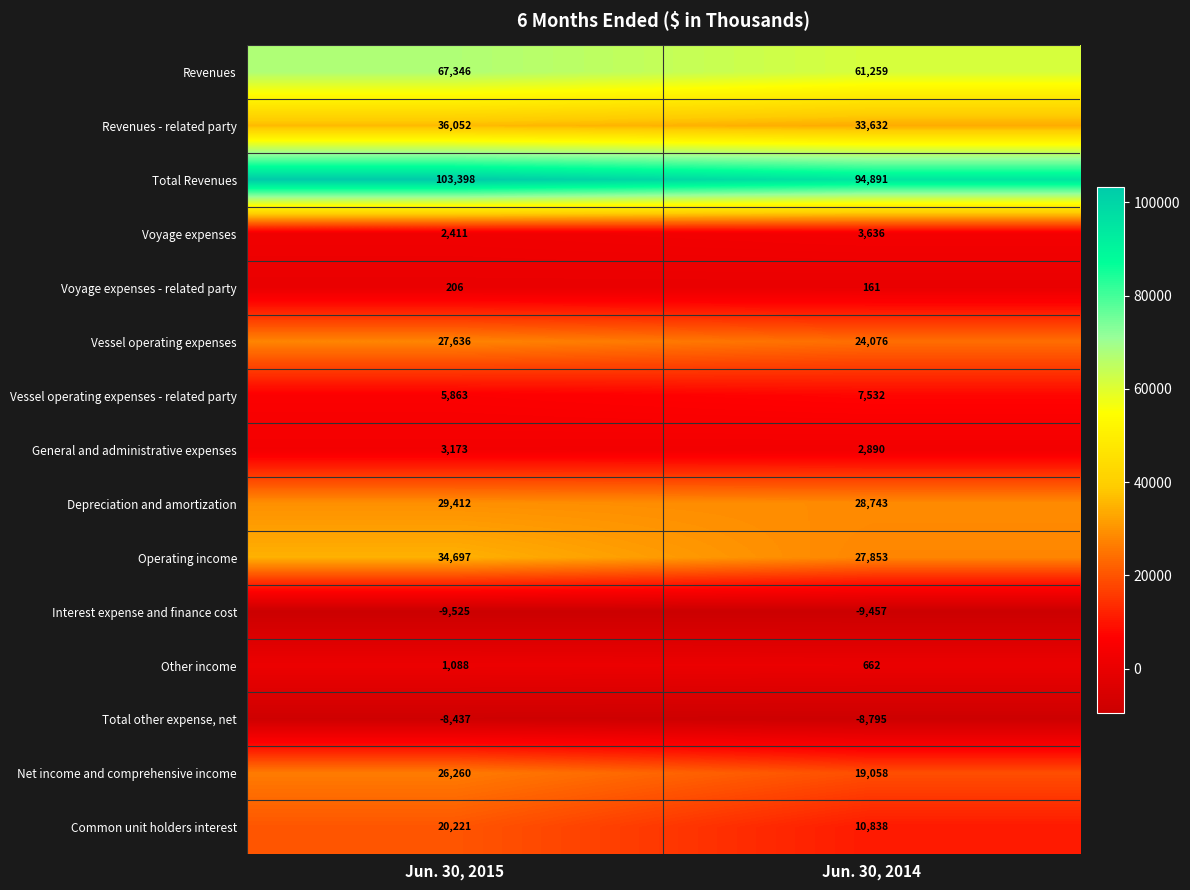

Which series has the largest range (max minus min)?

Common unit holders interest